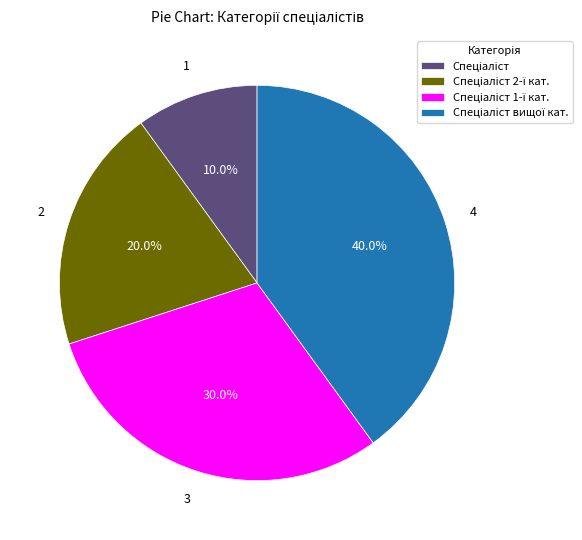

Count the number of slices in the pie.

4